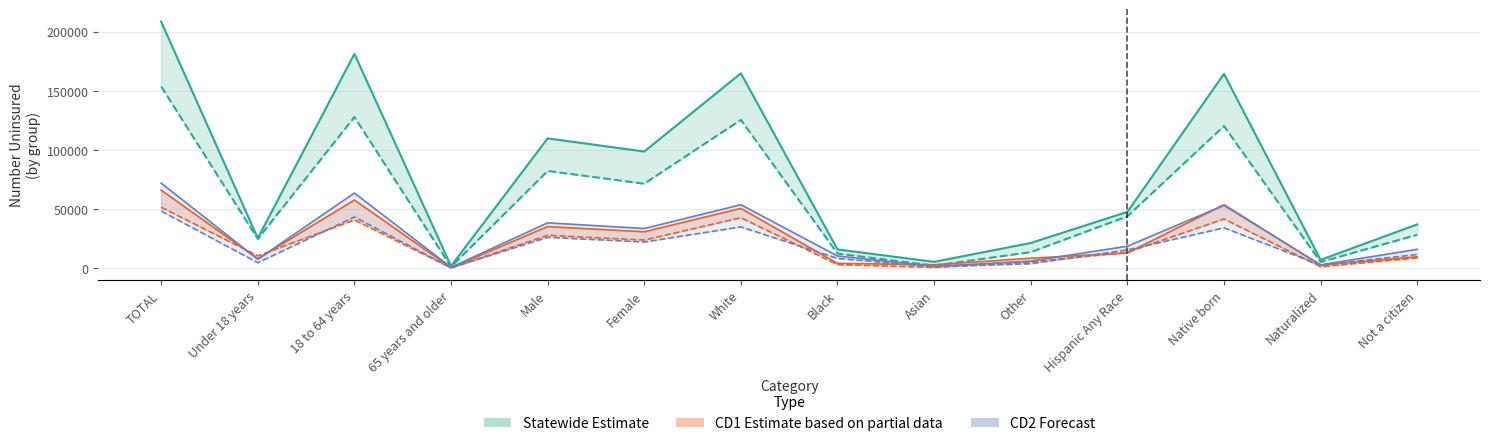

At how many categories does at least one series exceed 32169?

8